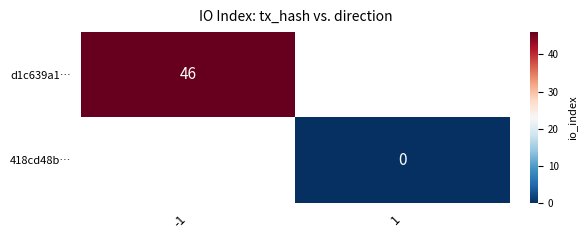

The value of d1c639a1… at -1 is 46.0. True or false?

True